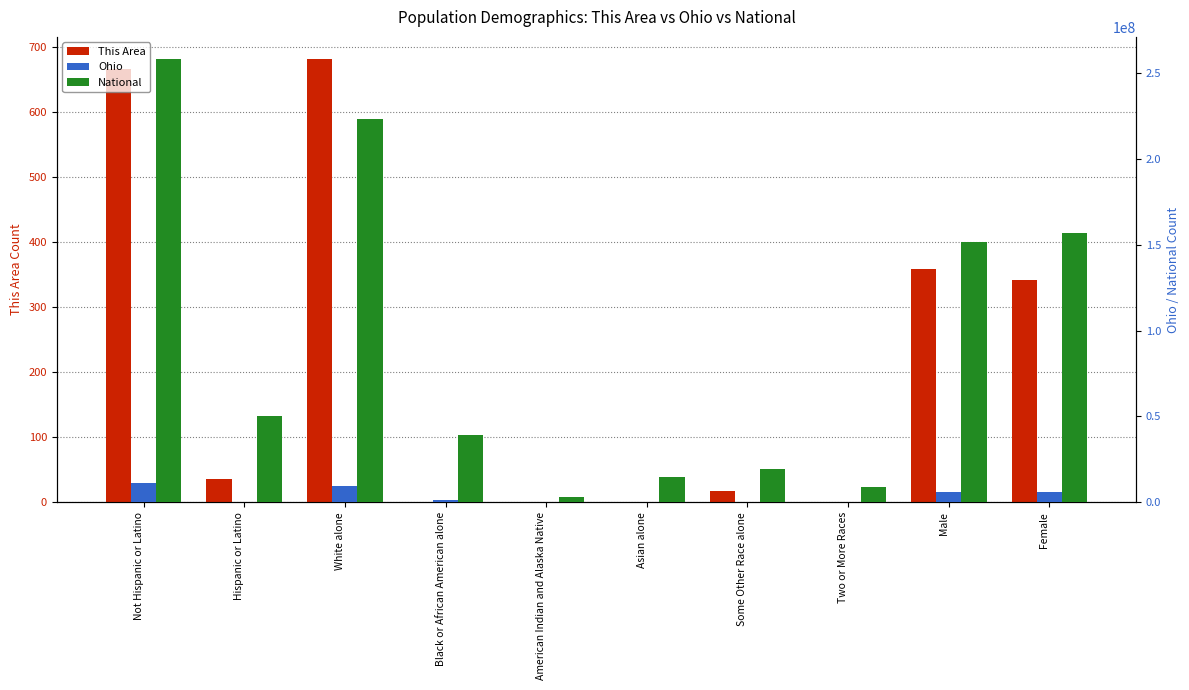

Which series has the largest range (max minus min)?

National